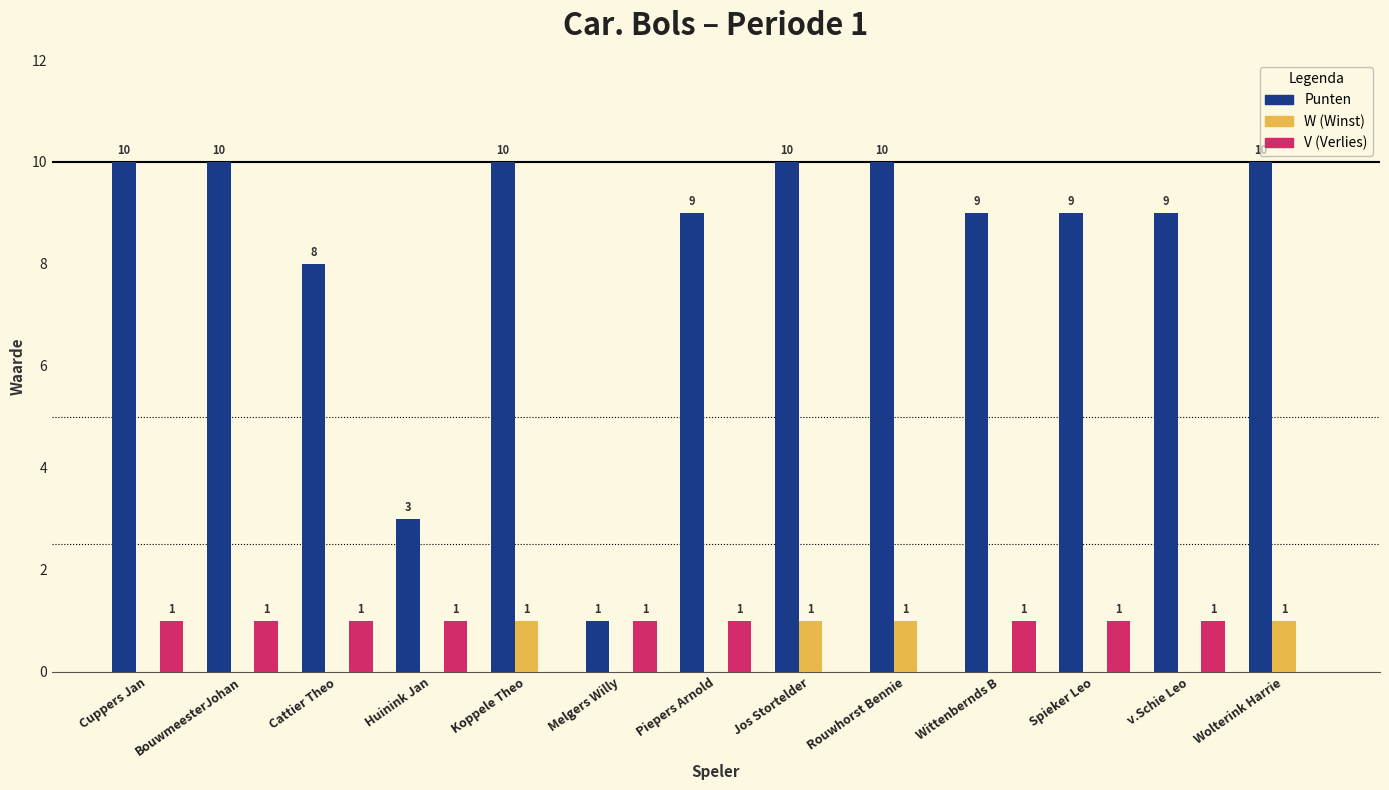

What is the maximum value shown in the chart?

10